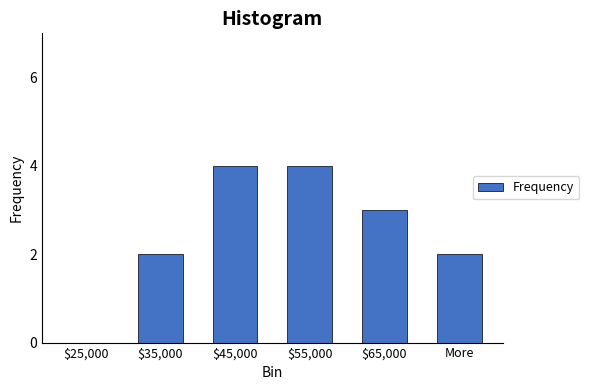

The chart shows a value of 2 at More. True or false?

True